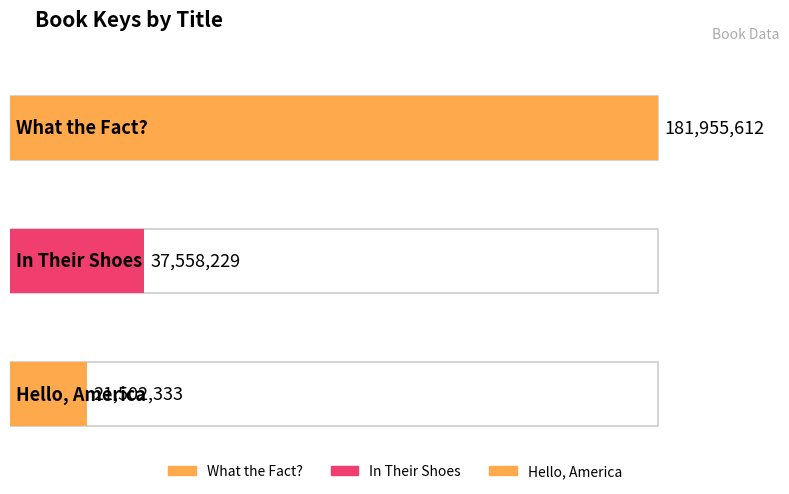

Which has a higher value, What the Fact? or Hello, America?

What the Fact?